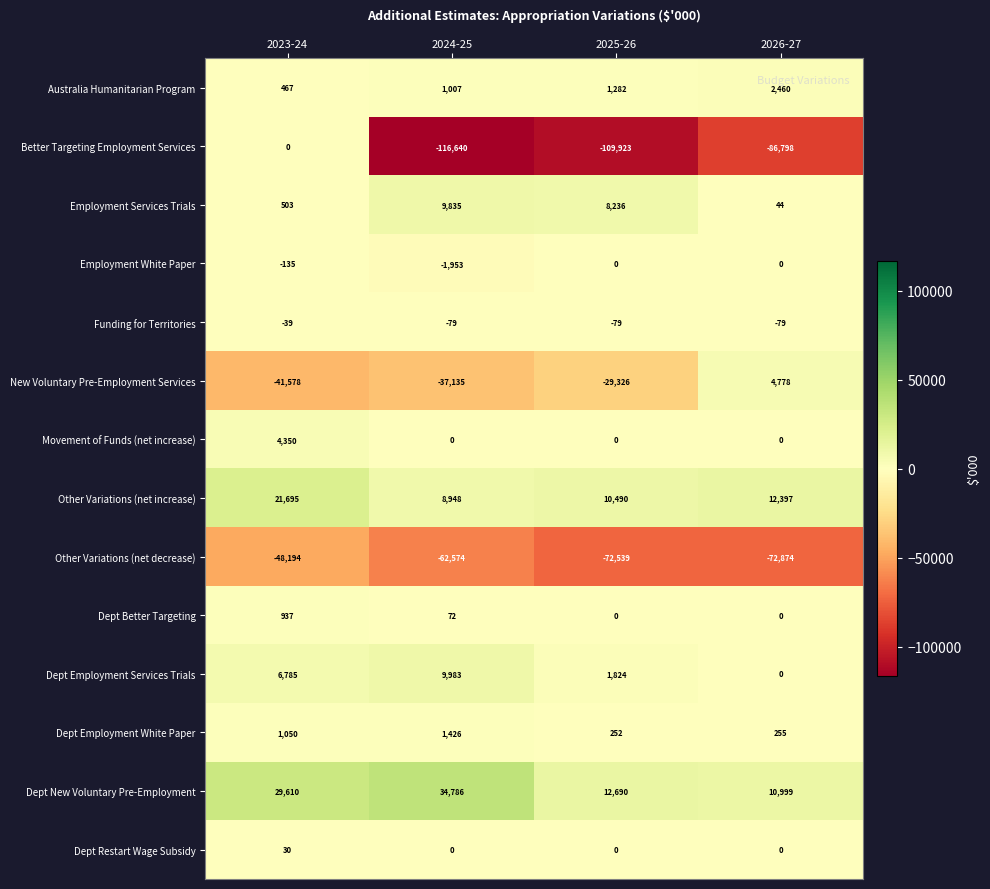

How many categories are shown in the chart?

4